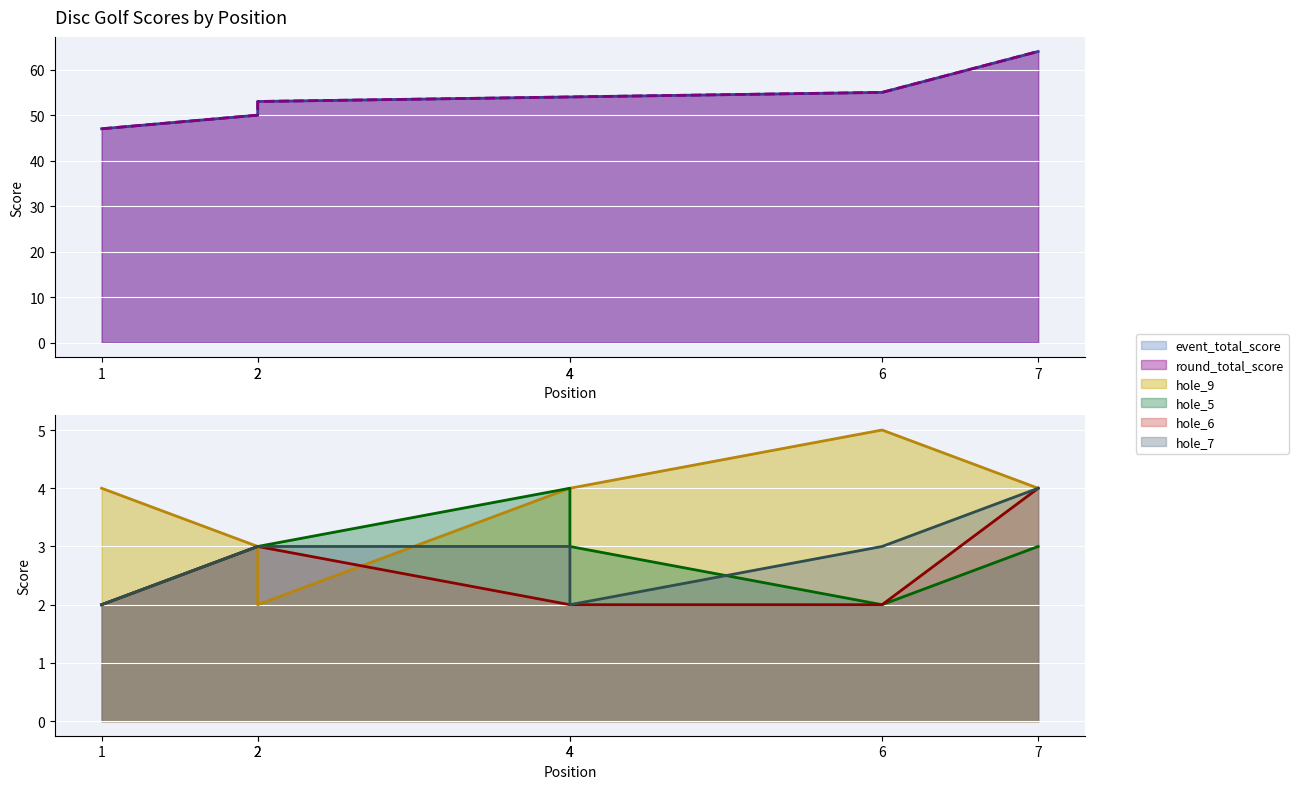

Where does the round_total_score series first go above 54?

6